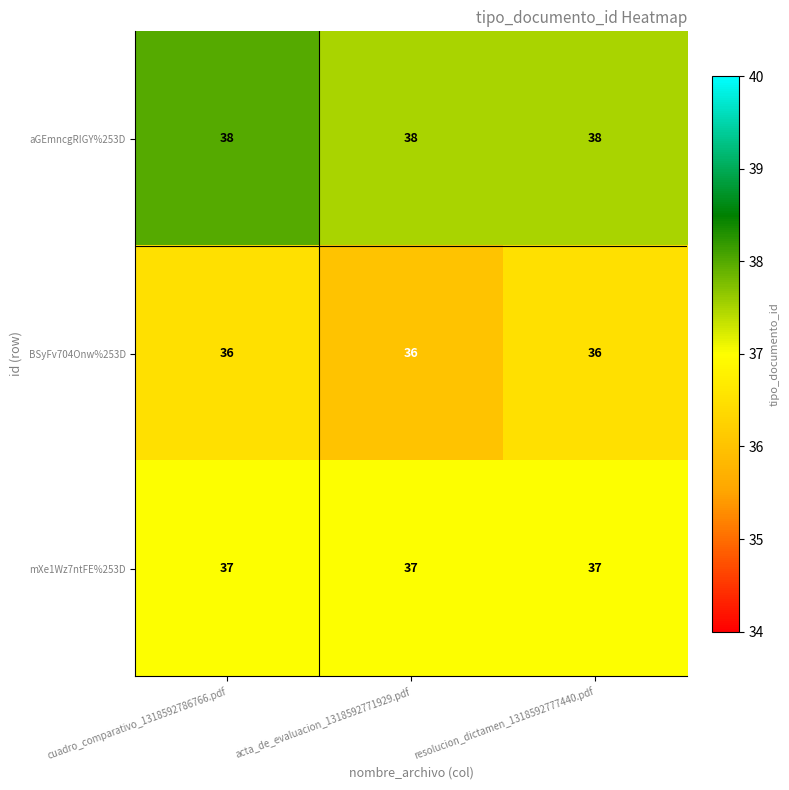

What is the minimum value shown in the chart?

36